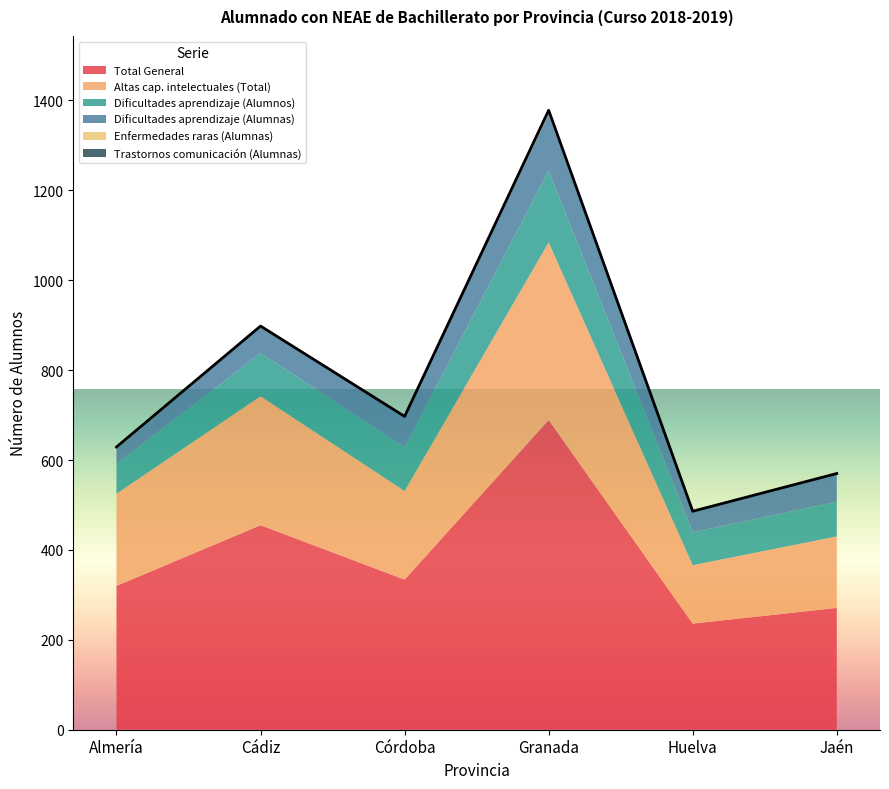

Which category has the lowest value in the Altas cap. intelectuales (Total) series?

Huelva